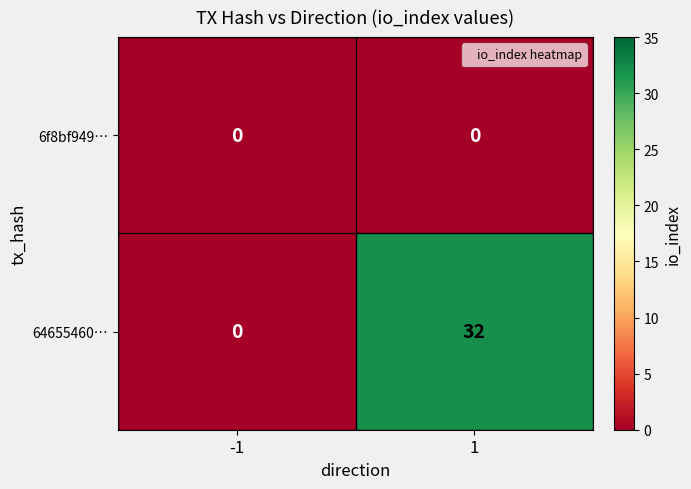

What is the average value of the 64655460… series?

16